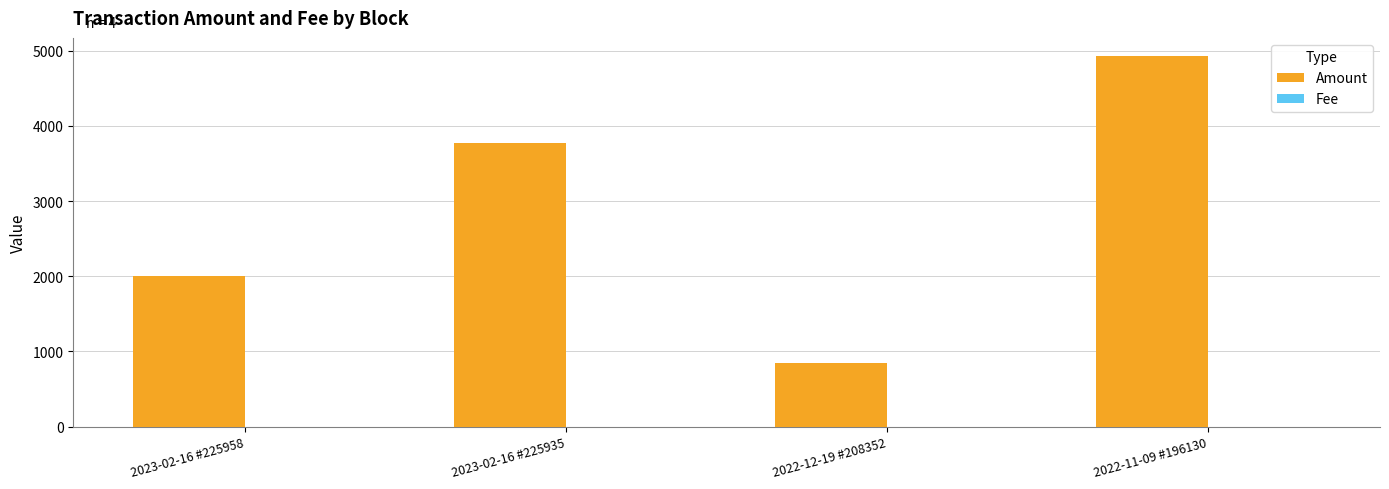

Which series has the largest total across all categories?

Amount